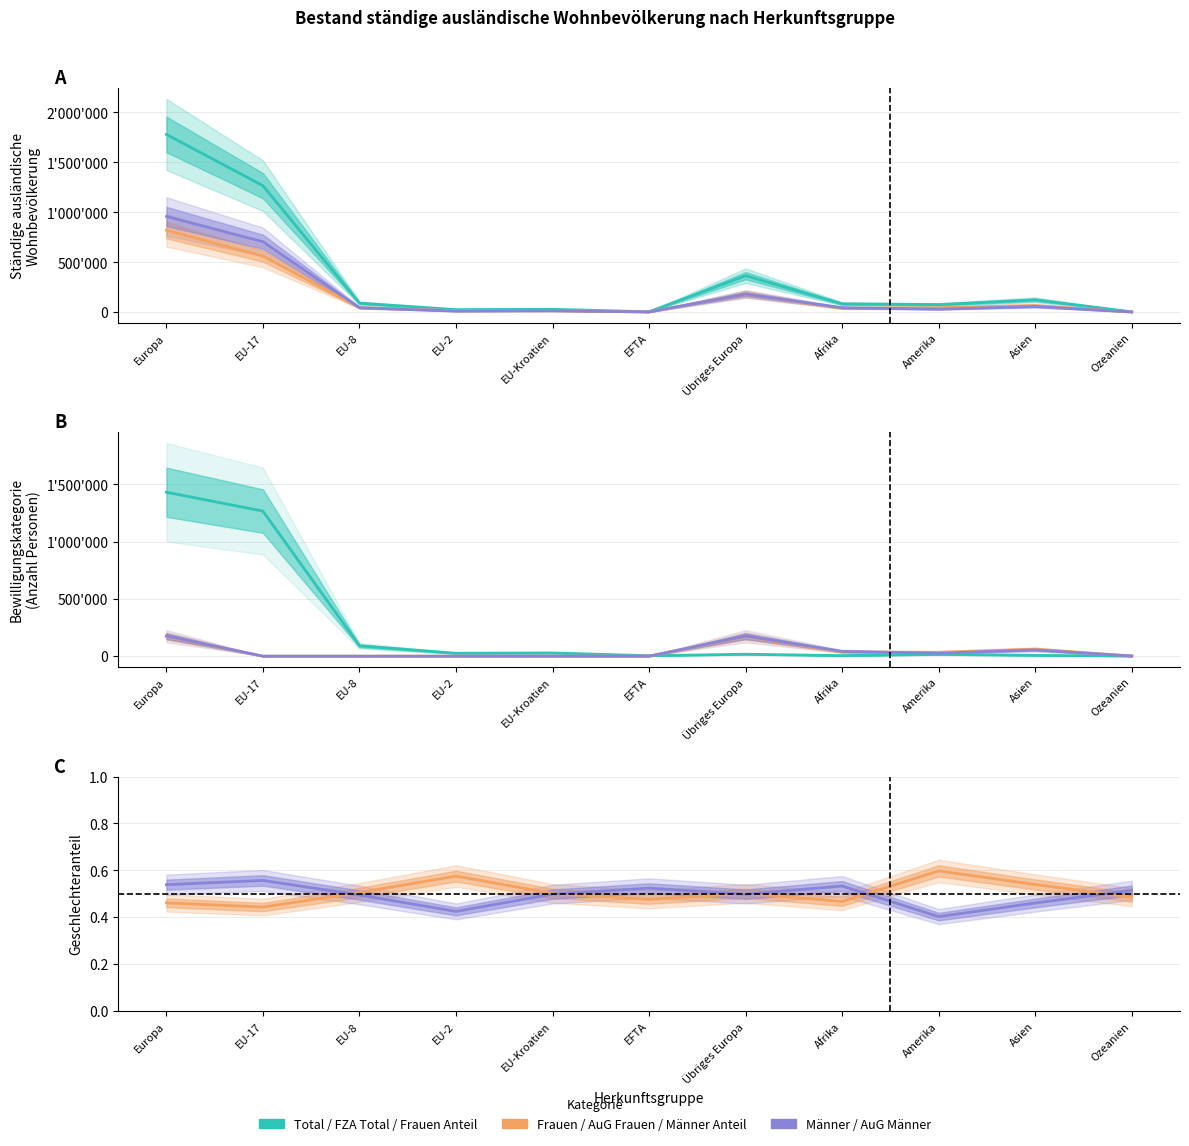

Rank the categories by AuG Frauen value from lowest to highest.

EFTA, EU-8, EU-2, EU-17, EU-Kroatien, Ozeanien, Amerika, Afrika, Asien, Übriges Europa, Europa